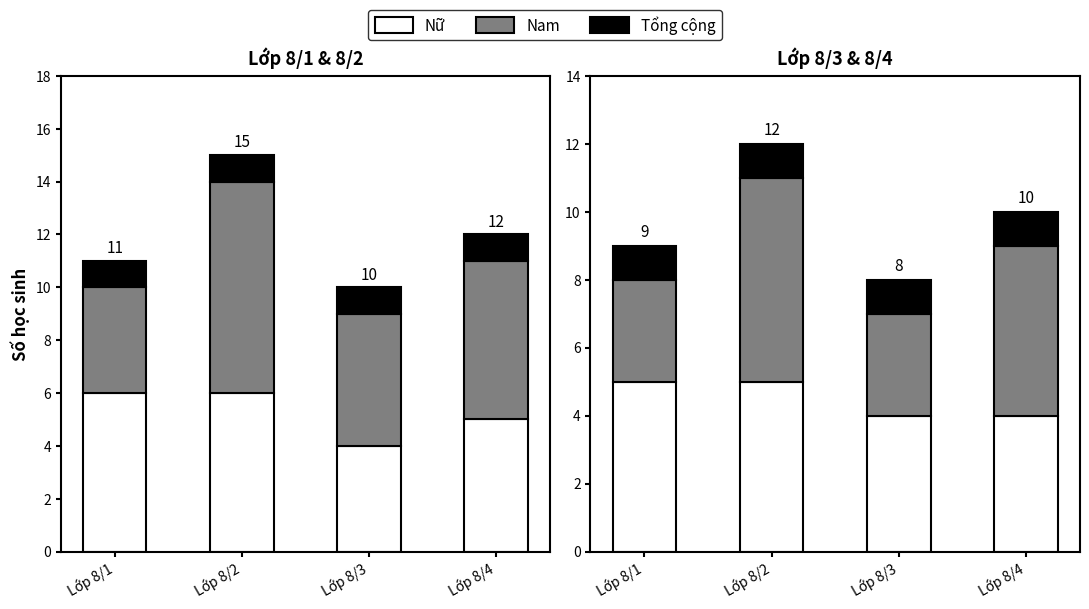

Reading right to left, what are all the values shown in this chart?

Nữ: 4	4	5	5
Nam: 5	3	6	3
Tổng: 1	1	1	1